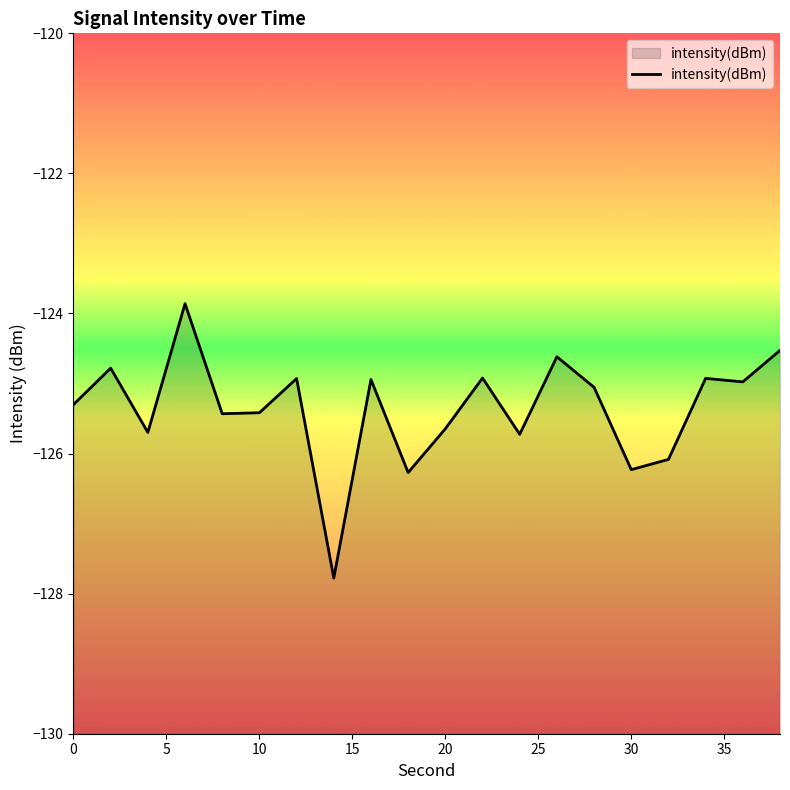

Reading left to right, what are all the values shown in this chart?

-125.3	-124.8	-125.7	-123.9	-125.4	-125.4	-124.9	-127.8	-124.9	-126.3	-125.6	-124.9	-125.7	-124.6	-125.1	-126.2	-126.1	-124.9	-125.0	-124.5